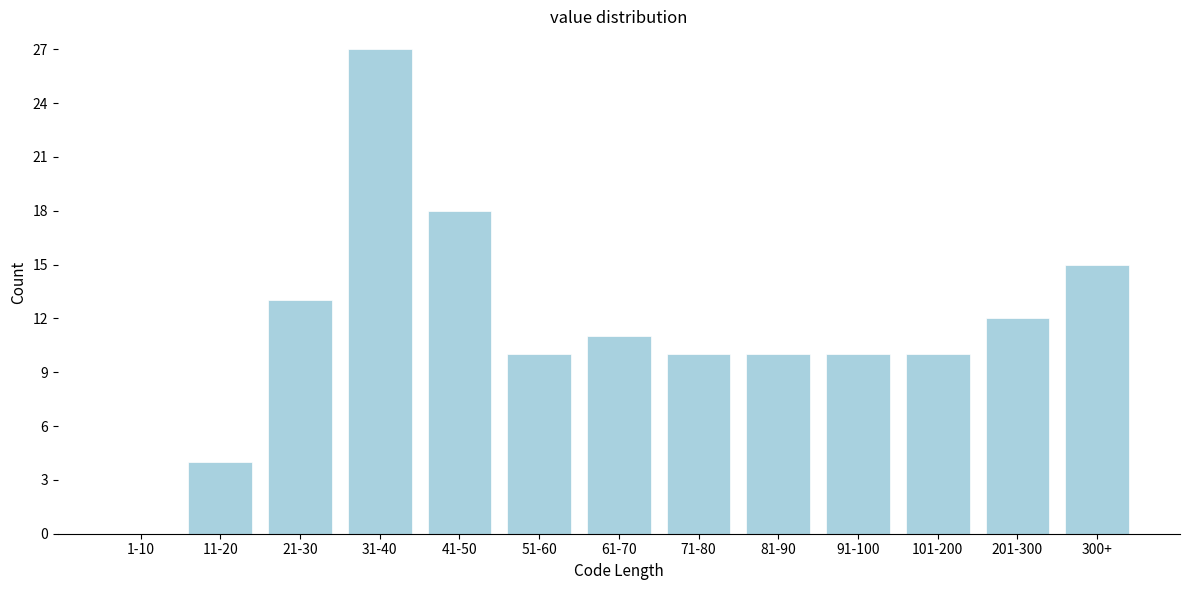

True or false: the data shows 47 at 31-40.

False